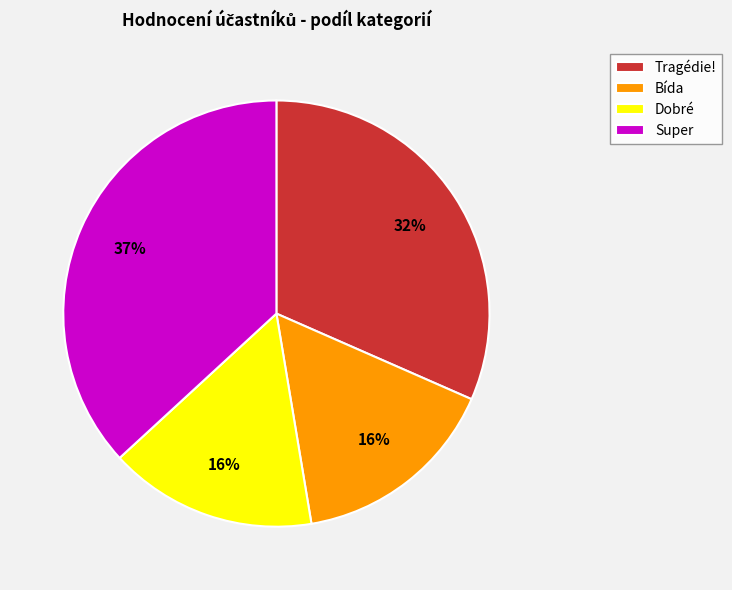

How many segments does this pie chart have?

4